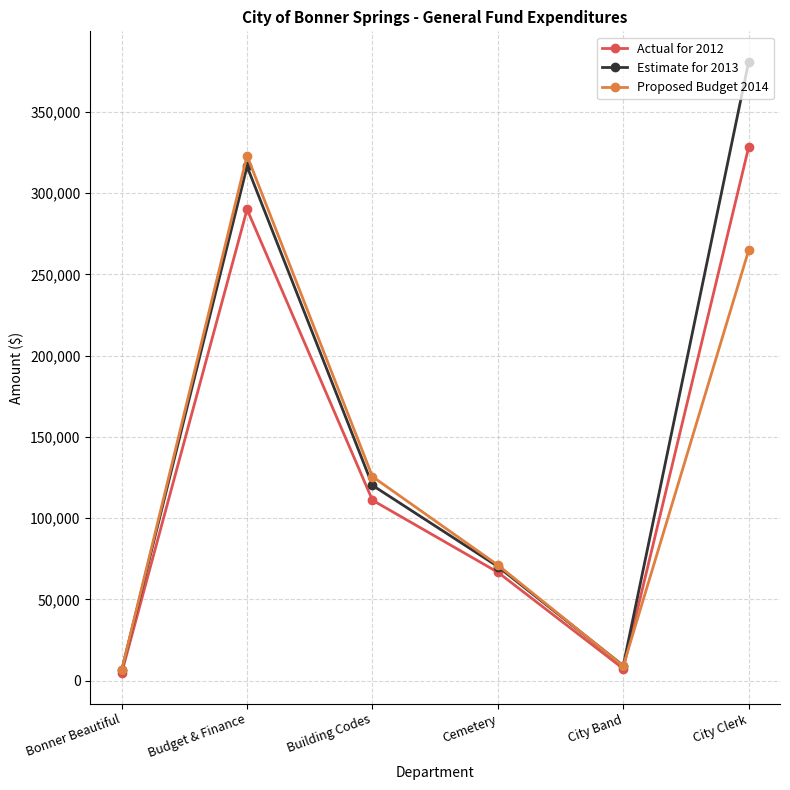

At which category does Estimate for 2013 reach its first local peak?

Budget & Finance